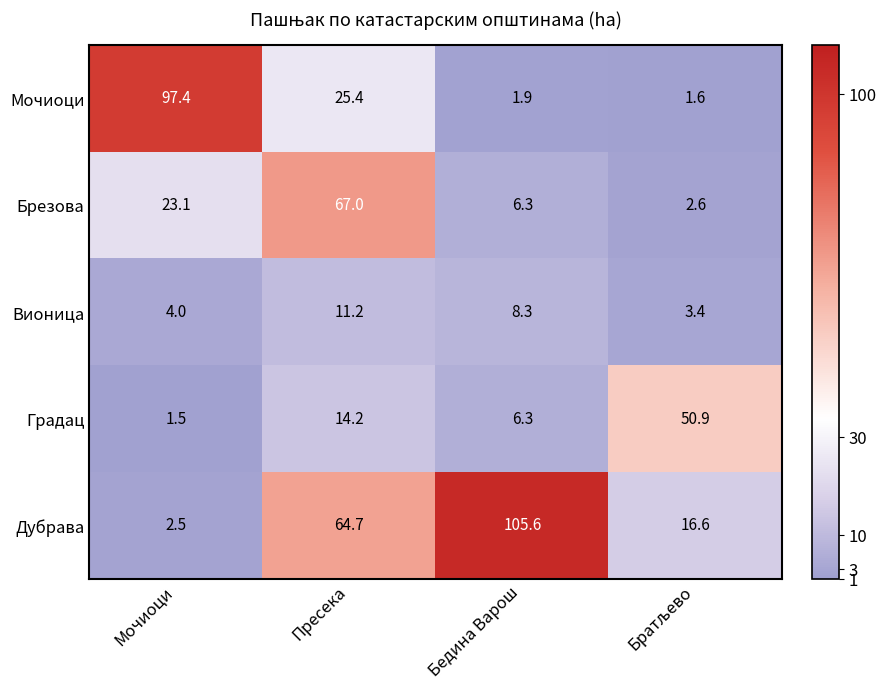

What is the difference between the second highest and second lowest values in the Дубрава series?

48.1